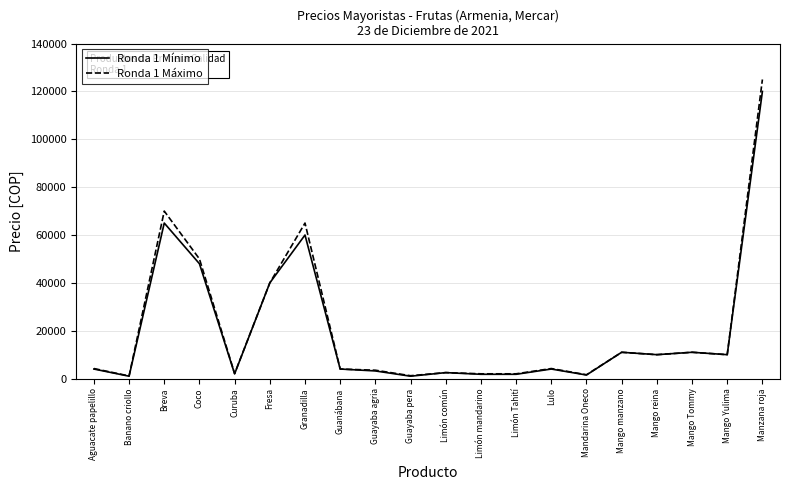

Does the chart have visible grid lines?

Yes